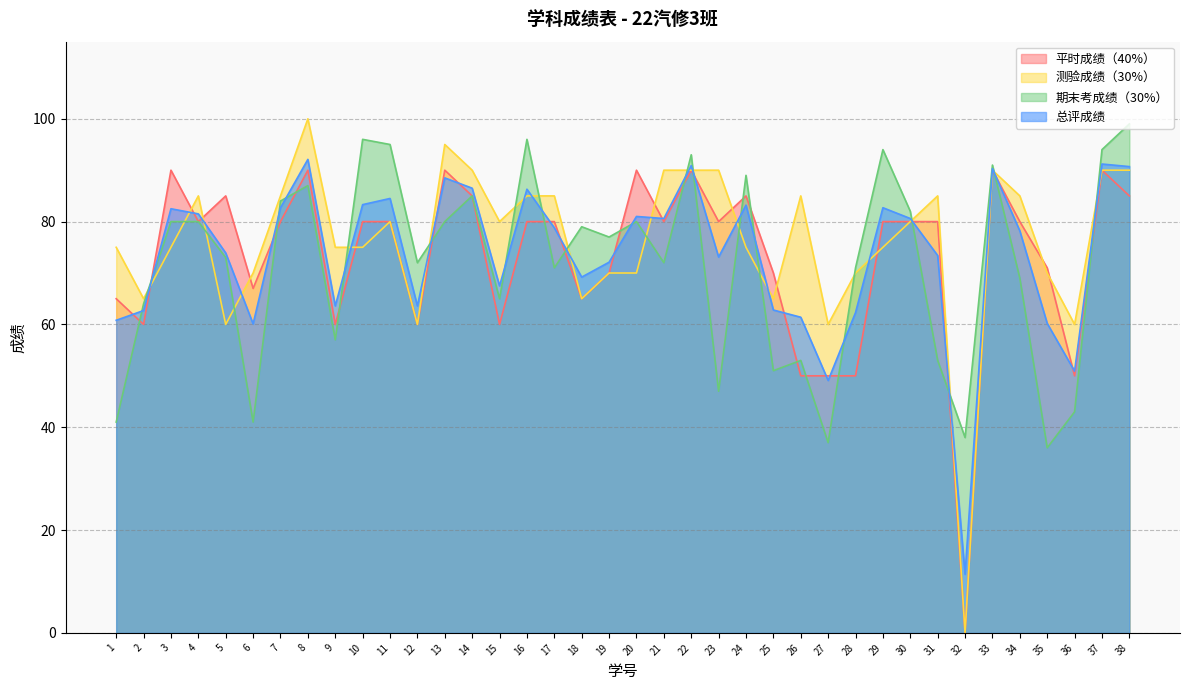

What are all the series names shown in the legend?

平时成绩（40%）, 测验成绩（30%）, 期末考成绩（30%）, 总评成绩